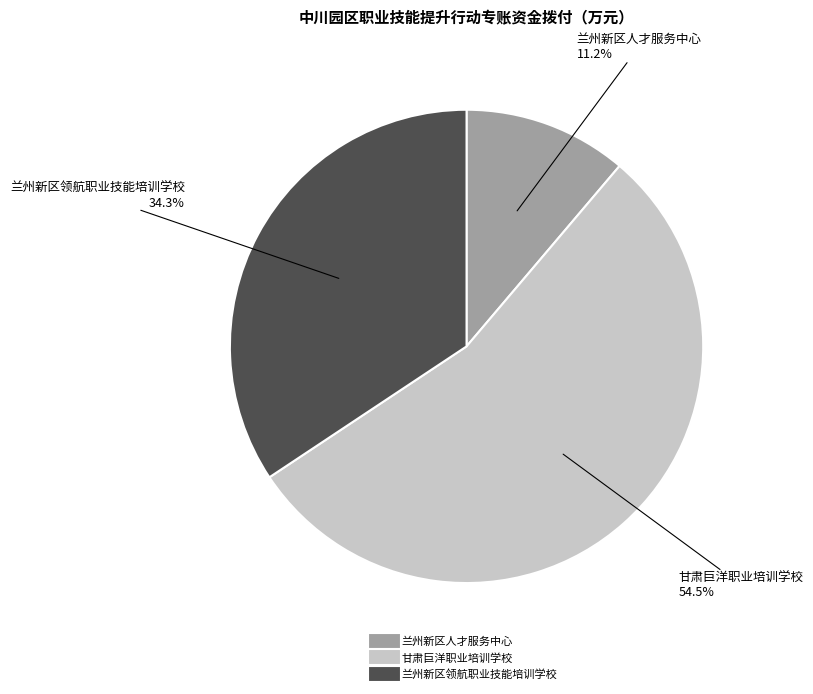

Is there a majority slice in this chart?

Yes